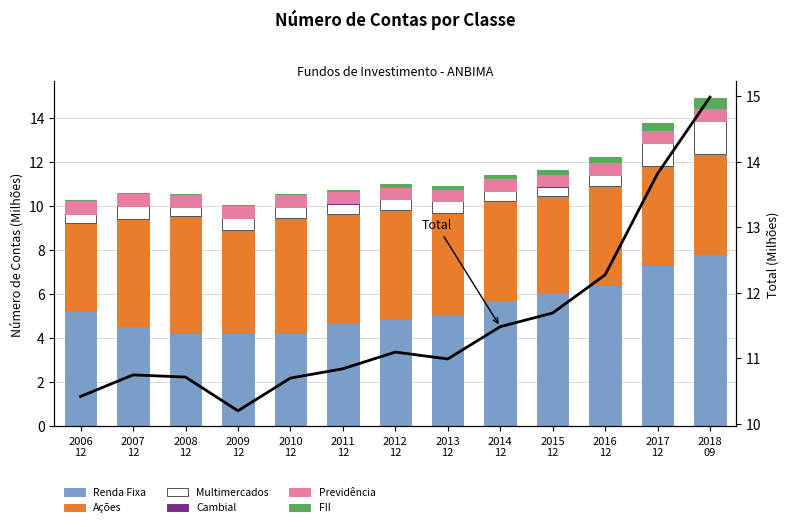

Rank the series by their maximum value, from highest to lowest.

Renda Fixa, Acoes, Multimercados, Previdencia, FII, Cambial